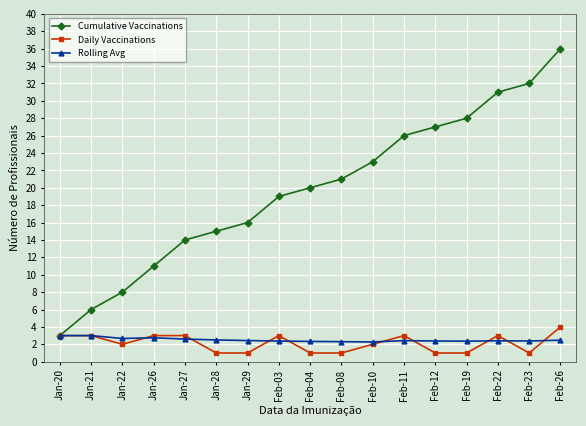

What value does the Cumulative Vaccinations series have at Feb-11?

26.0